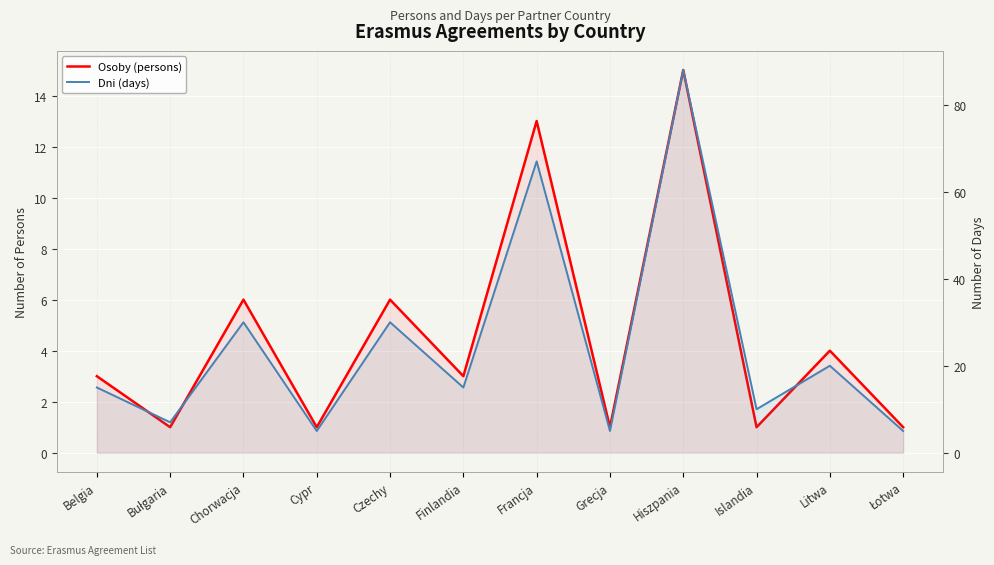

List the series in order of their overall mean, highest first.

Dni (days), Osoby (persons)